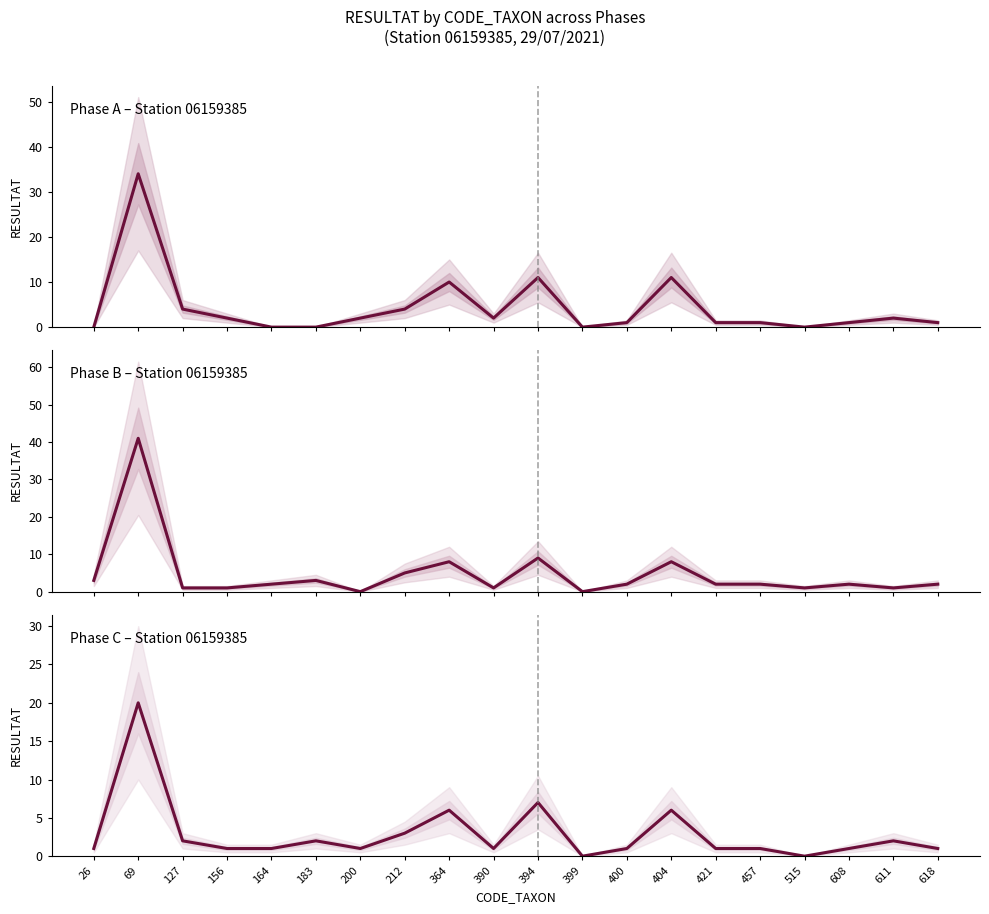

Reading right to left, transcribe all the data shown in this chart.

Phase A: 1	2	1	0	1	1	11	1	0	11	2	10	4	2	0	0	2	4	34	0
Phase B: 2	1	2	1	2	2	8	2	0	9	1	8	5	0	3	2	1	1	41	3
Phase C: 1	2	1	0	1	1	6	1	0	7	1	6	3	1	2	1	1	2	20	1